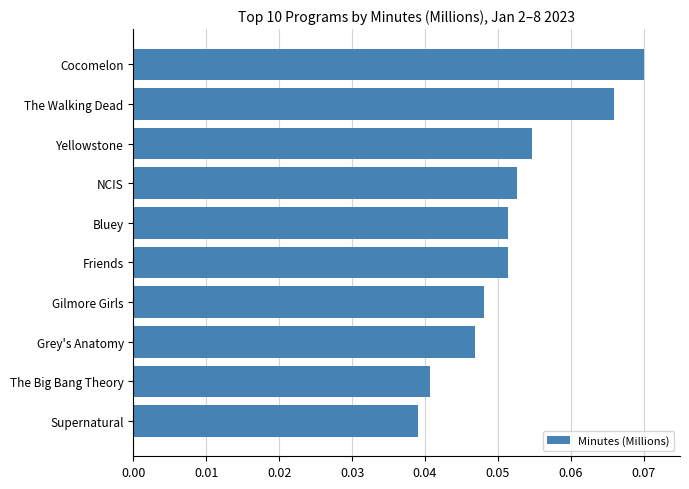

Count the values in the range 0 to 1.

10